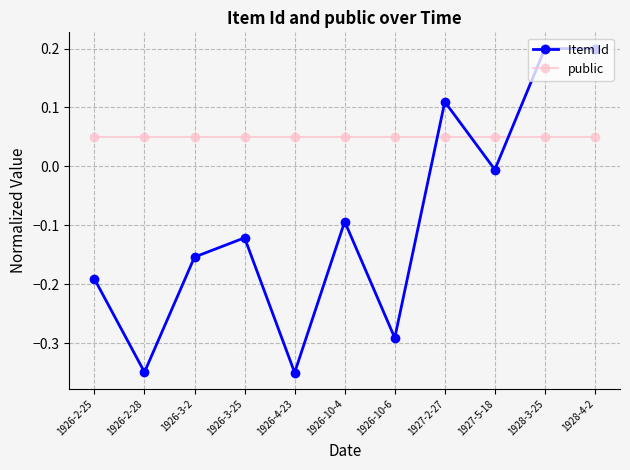

Does the chart display data point markers on the line(s)?

Yes